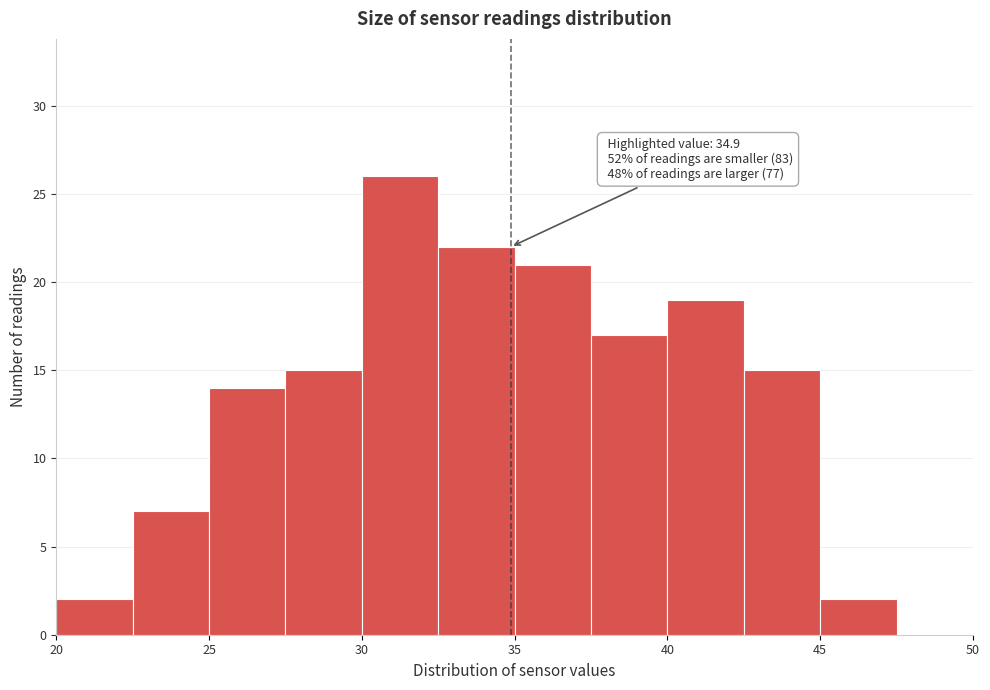

Over which range of the x-axis is the bar tallest?

30.0 to 32.5